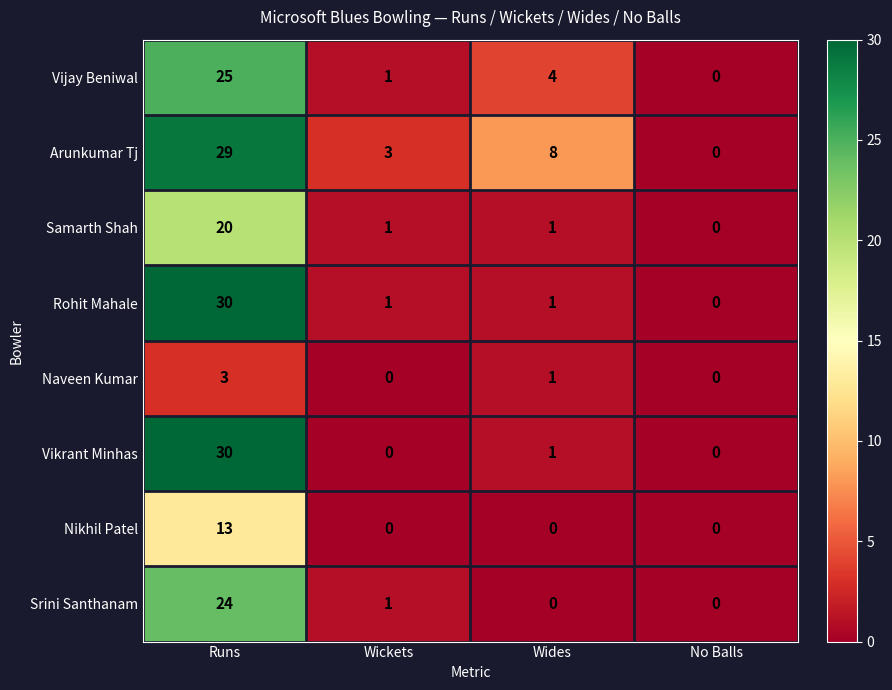

Which series changed the most between Wides and No Balls?

Arunkumar Tj